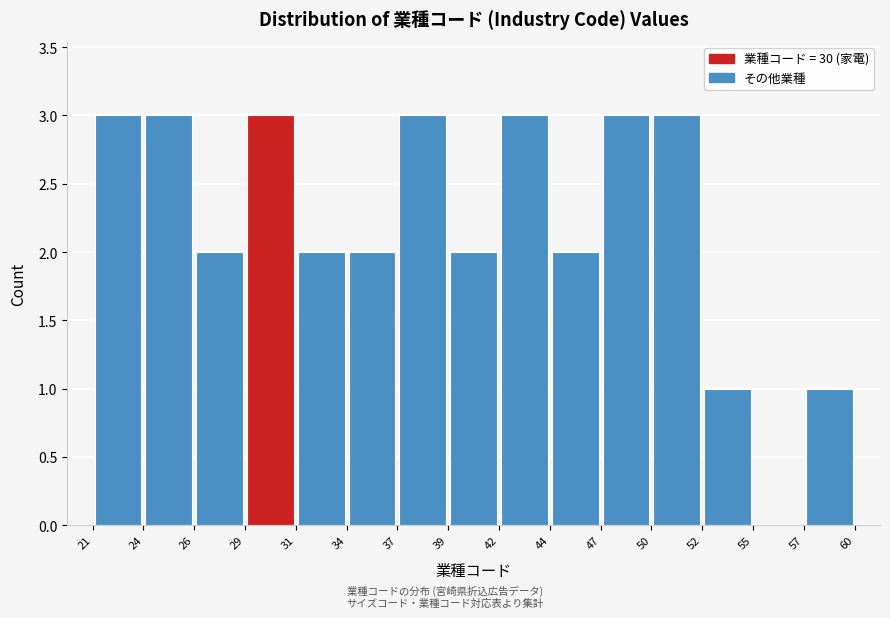

Reading left to right, transcribe this chart: for each bar, give the range it covers on the x-axis and its height. The values are not printed on the chart, so give them approximately, as read against the axis.

21 to 24: 3
24 to 26: 3
26 to 29: 2
29 to 31: 3
31 to 34: 2
34 to 37: 2
37 to 39: 3
39 to 42: 2
42 to 44: 3
44 to 47: 2
47 to 50: 3
50 to 52: 3
52 to 55: 1
55 to 57: 0
57 to 60: 1